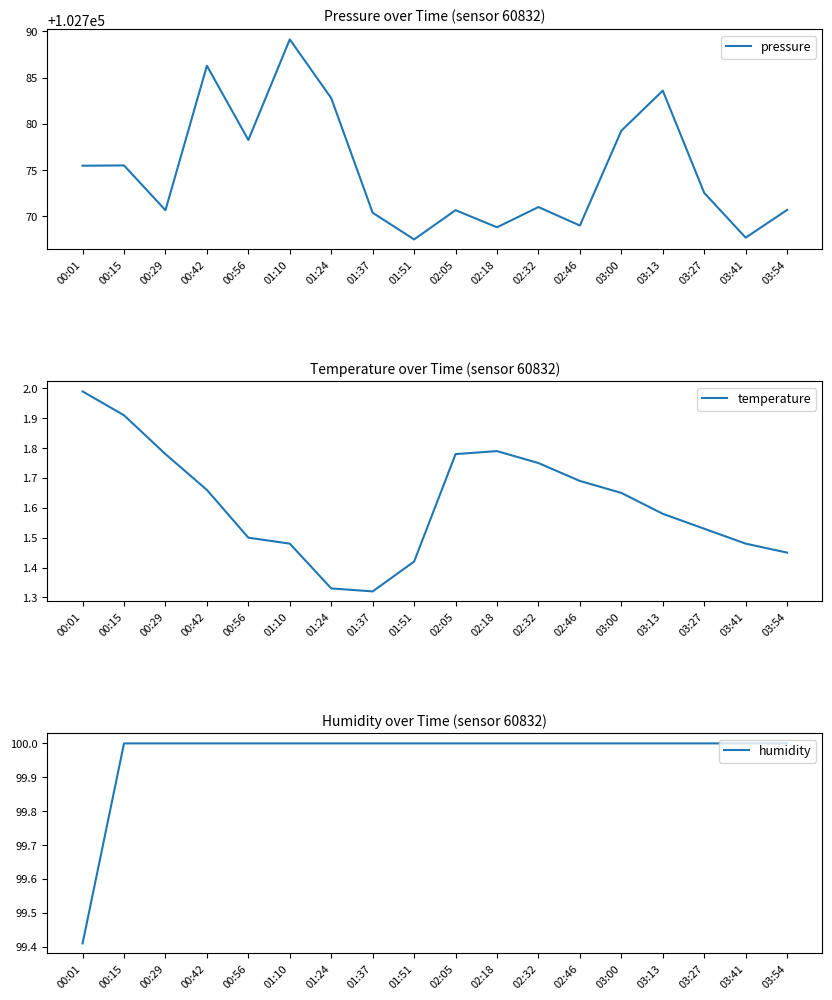

Reading left to right, list all the values displayed in this chart.

pressure: 00:01=102775.5	00:15=102775.5	00:29=102770.7	00:42=102786.3	00:56=102778.2	01:10=102789.1	01:24=102782.8	01:37=102770.4	01:51=102767.5	02:05=102770.7	02:18=102768.8	02:32=102771.0	02:46=102769.0	03:00=102779.2	03:13=102783.6	03:27=102772.5	03:41=102767.7	03:54=102770.7
temperature: 00:01=2.0	00:15=1.9	00:29=1.8	00:42=1.7	00:56=1.5	01:10=1.5	01:24=1.3	01:37=1.3	01:51=1.4	02:05=1.8	02:18=1.8	02:32=1.8	02:46=1.7	03:00=1.6	03:13=1.6	03:27=1.5	03:41=1.5	03:54=1.4
humidity: 00:01=99.4	00:15=100.0	00:29=100.0	00:42=100.0	00:56=100.0	01:10=100.0	01:24=100.0	01:37=100.0	01:51=100.0	02:05=100.0	02:18=100.0	02:32=100.0	02:46=100.0	03:00=100.0	03:13=100.0	03:27=100.0	03:41=100.0	03:54=100.0